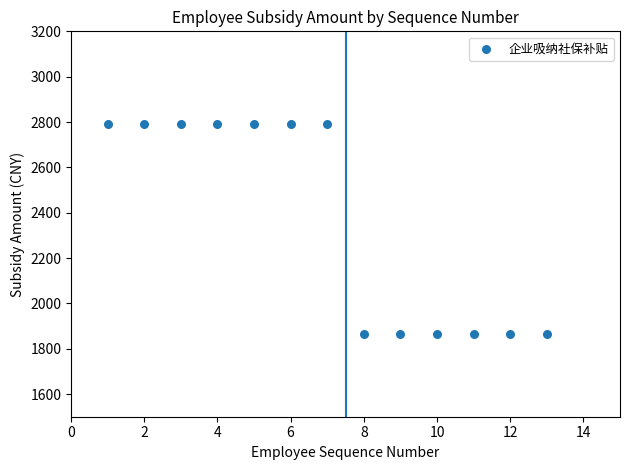

What is the range of X values (max minus min)?

12.0